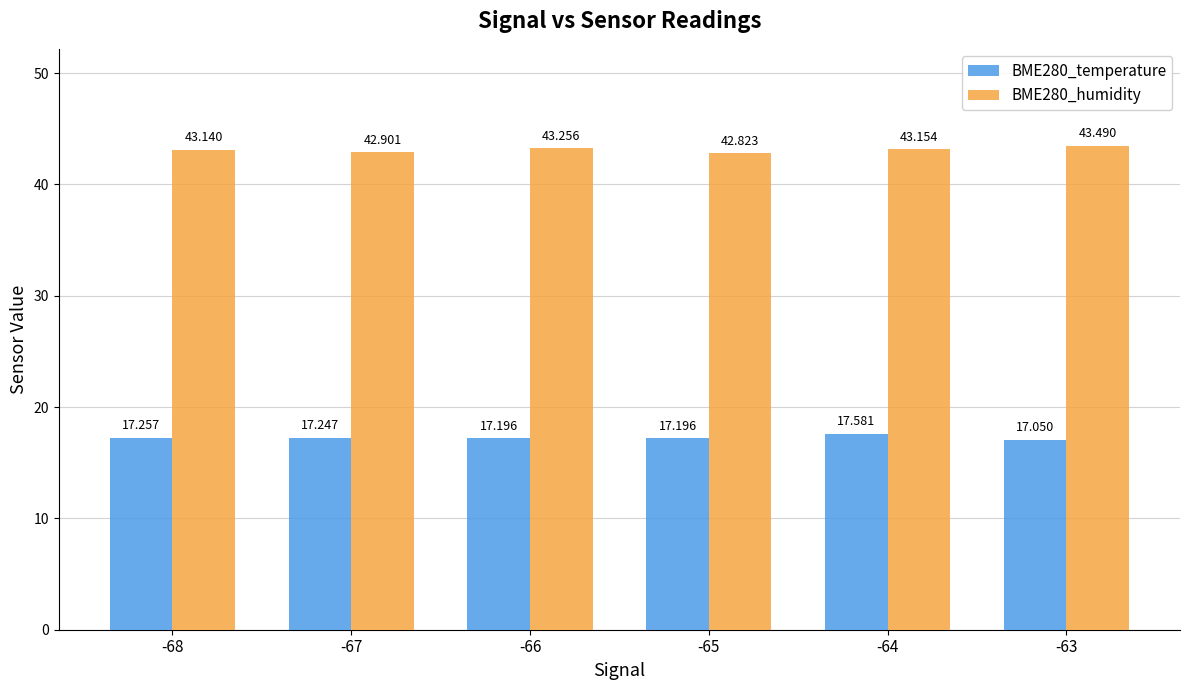

True or false: BME280_temperature has a value of 17.1 at -63.

True